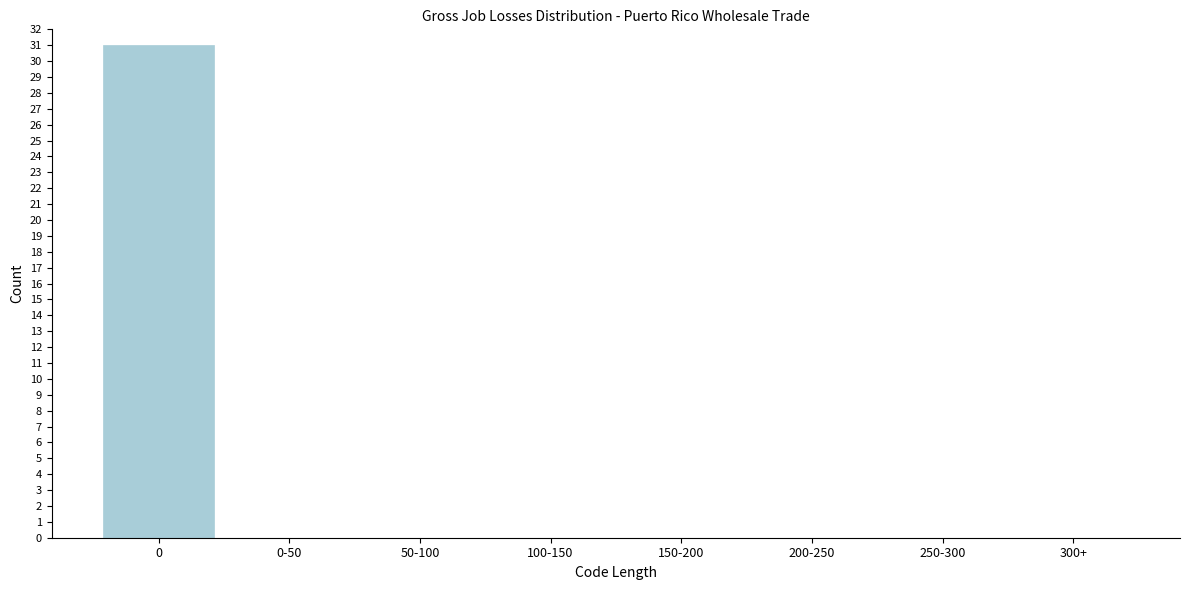

Reading right to left, transcribe all the data shown in this chart.

300+=0	250-300=0	200-250=0	150-200=0	100-150=0	50-100=0	0-50=0	0=31